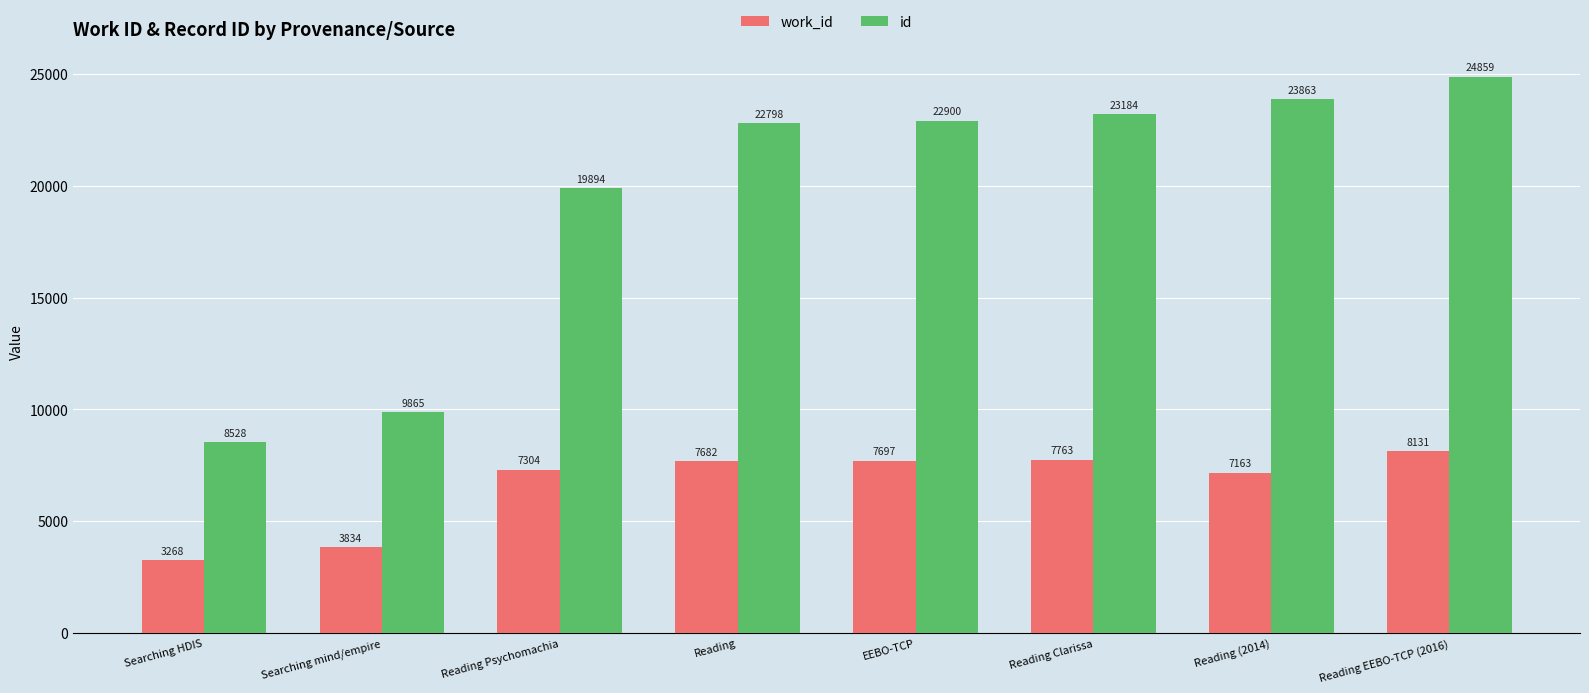

Which series has the largest total across all categories?

id